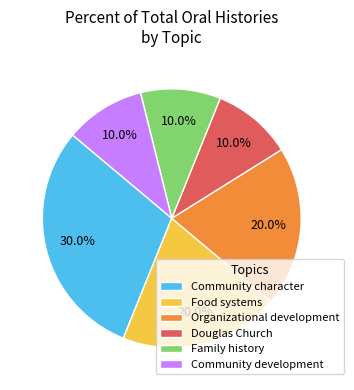

Which category has the biggest portion of the pie?

Community character